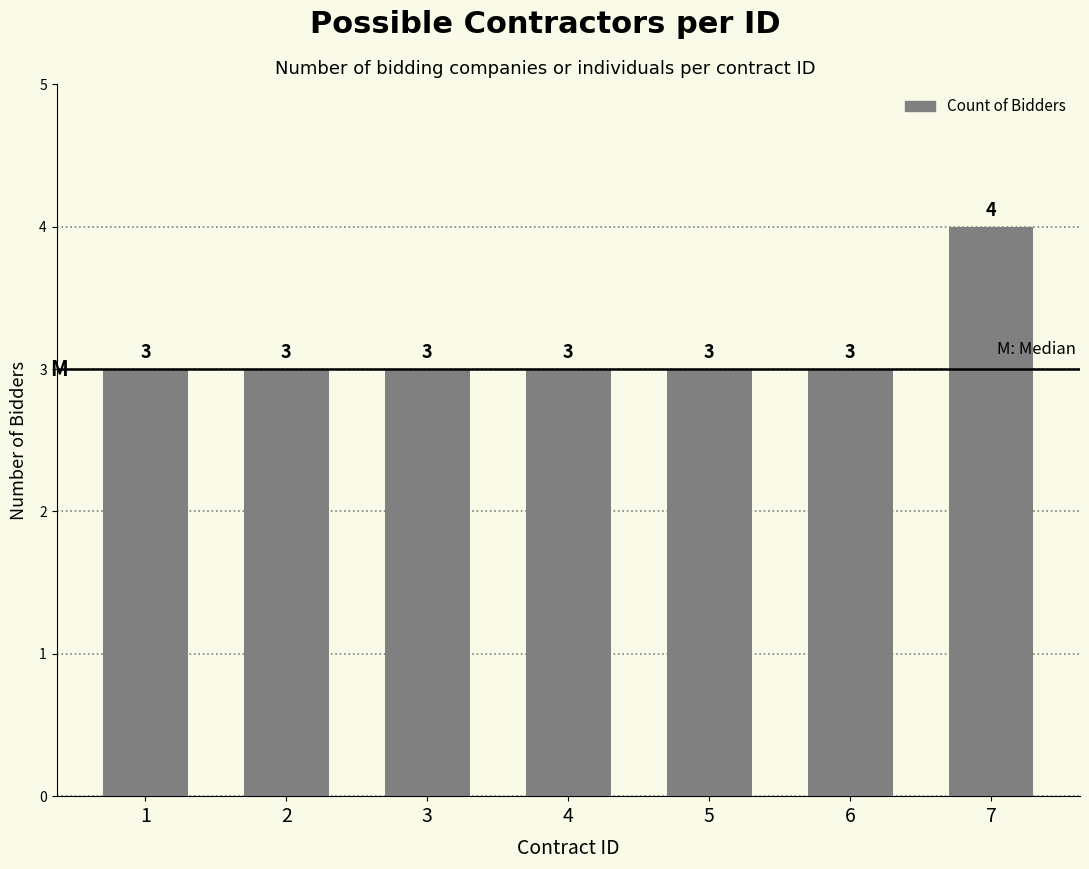

How many values are between 3 and 4?

7